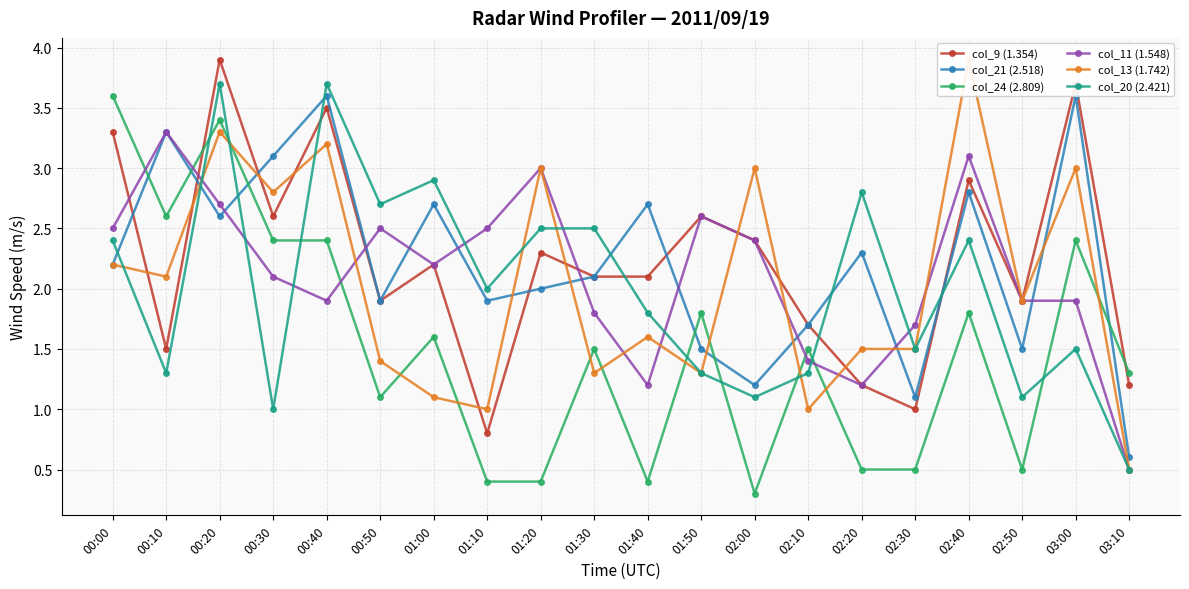

What is the sum of the col_9 (1.354) values at 00:20 and 00:00?

7.2